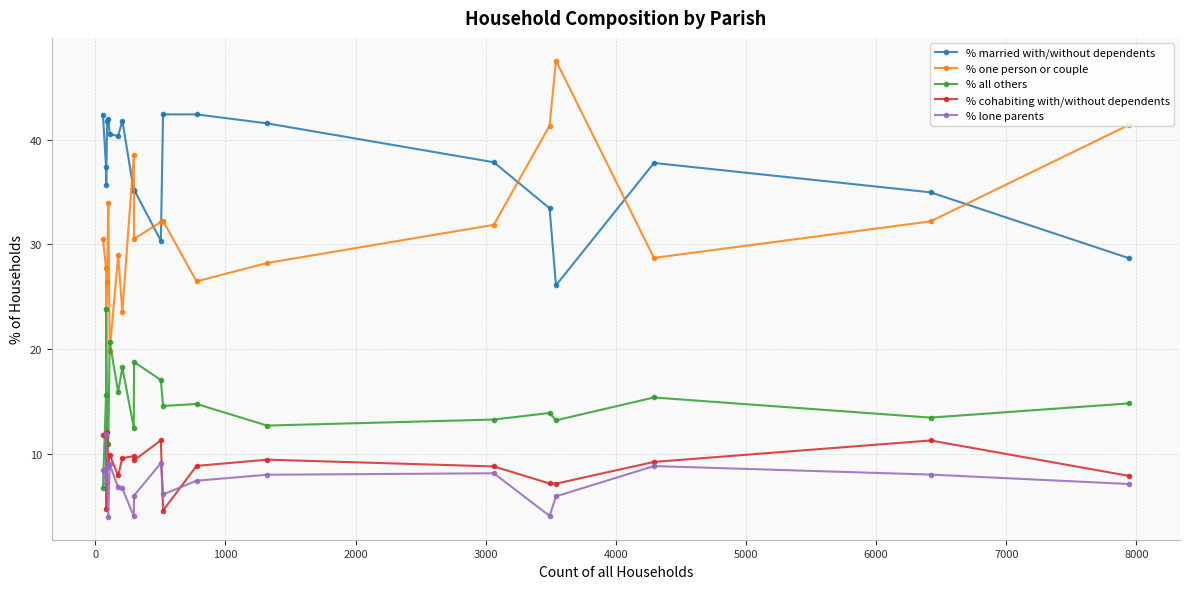

Which series has the widest spread of values?

% one person or couple